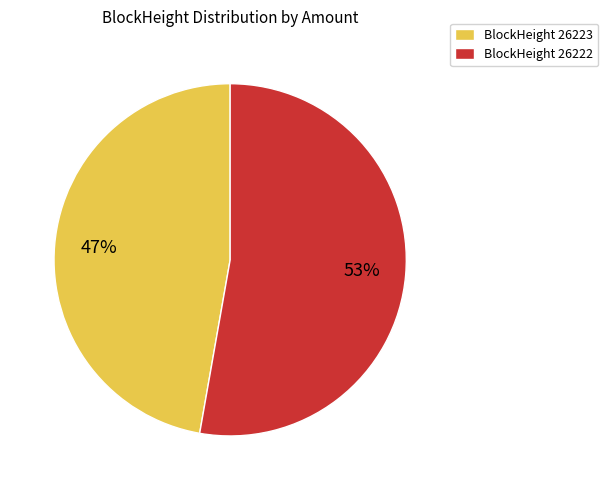

The BlockHeight 26223 slice represents 47% of the pie. True or false?

True